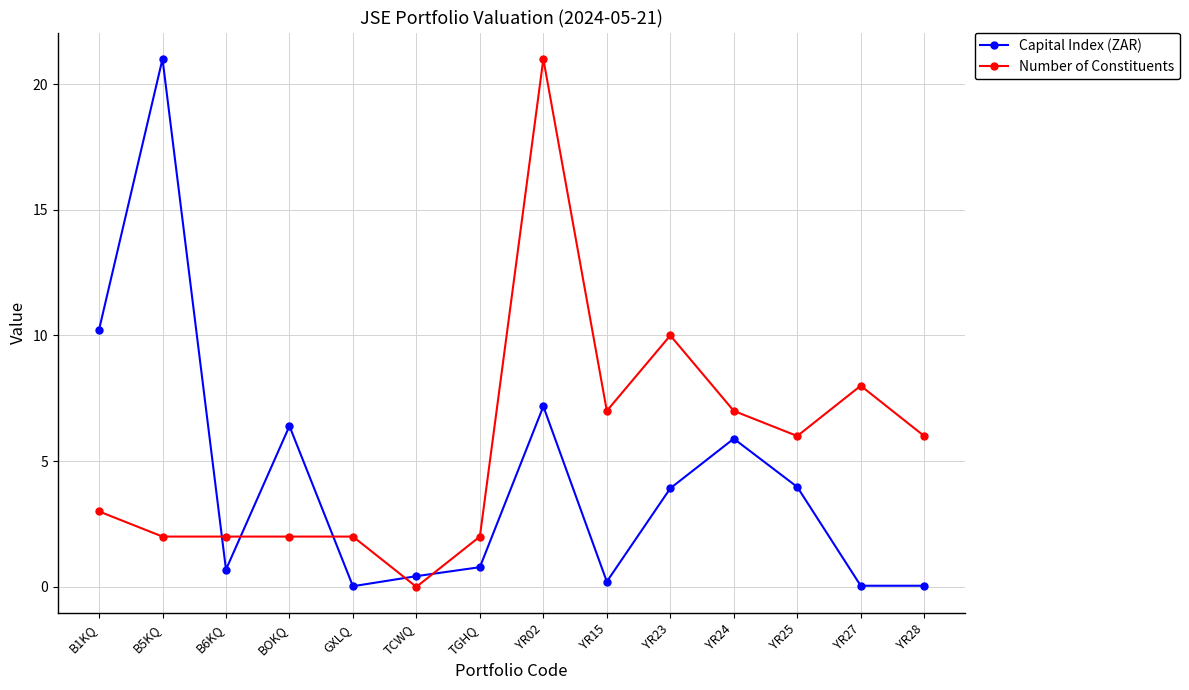

True or false: Capital Index (ZAR) has more than 0 interior local peaks.

True